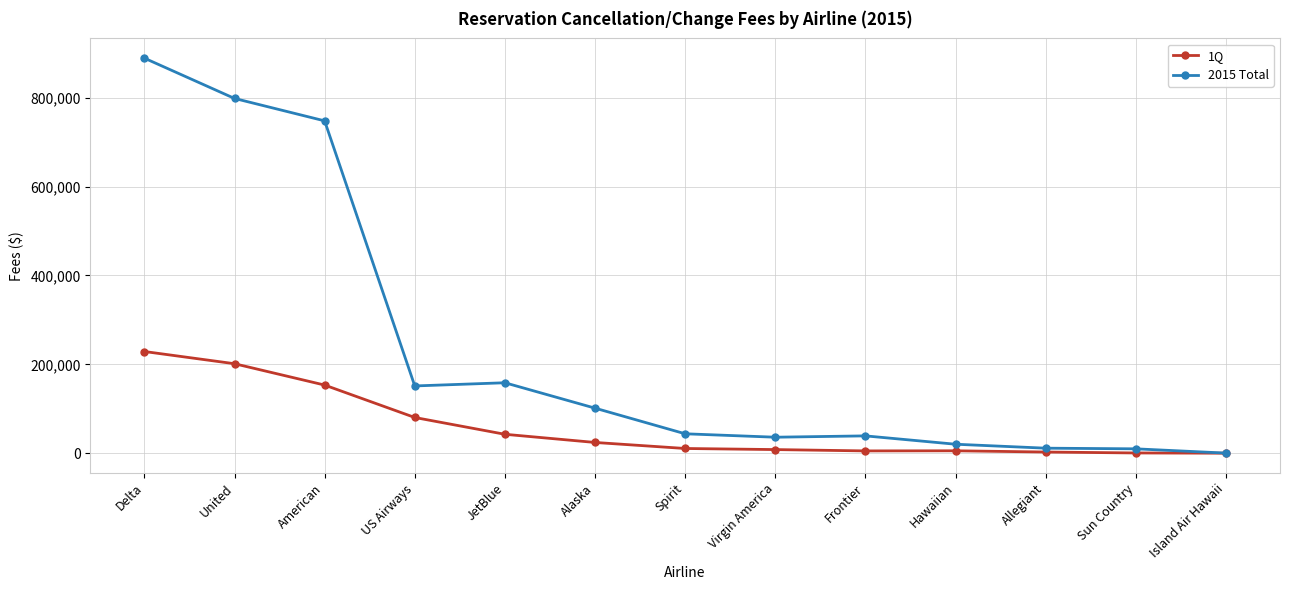

What are all the series names shown in the legend?

1Q, 2015 Total